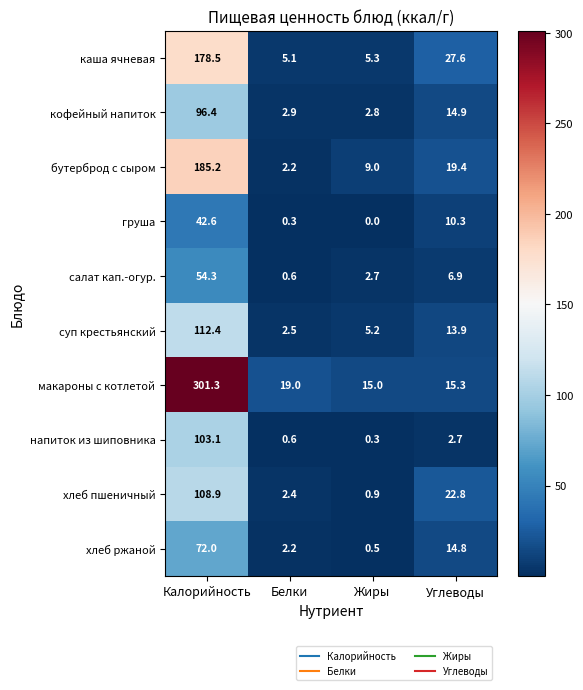

Which series has the largest total across all categories?

макароны с котлетой